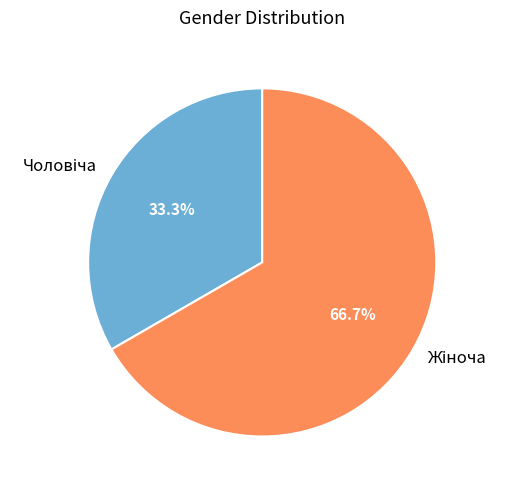

To the nearest percent, what is the average slice percentage?

50%